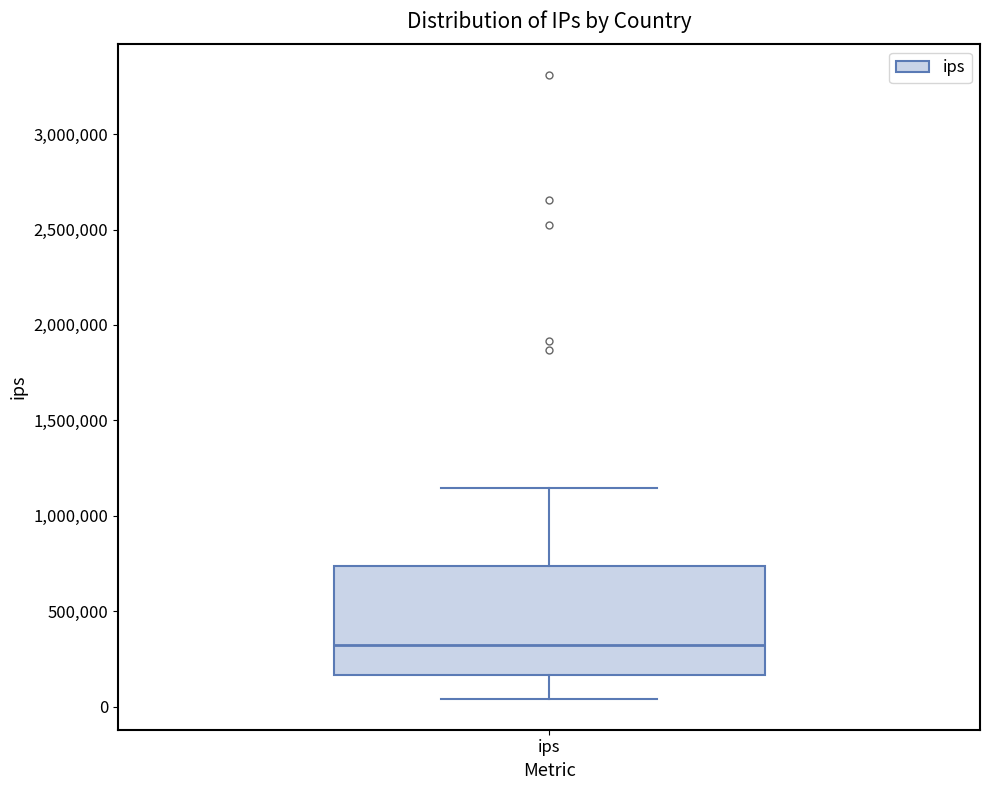

Read this box plot against the y-axis: the position of the median line, the range covered by the box, and the ends of both whiskers. The values are not printed on the chart, so give them approximately, as read against the axis.

median 300000, box 150000 to 750000, whiskers 50000 to 1150000